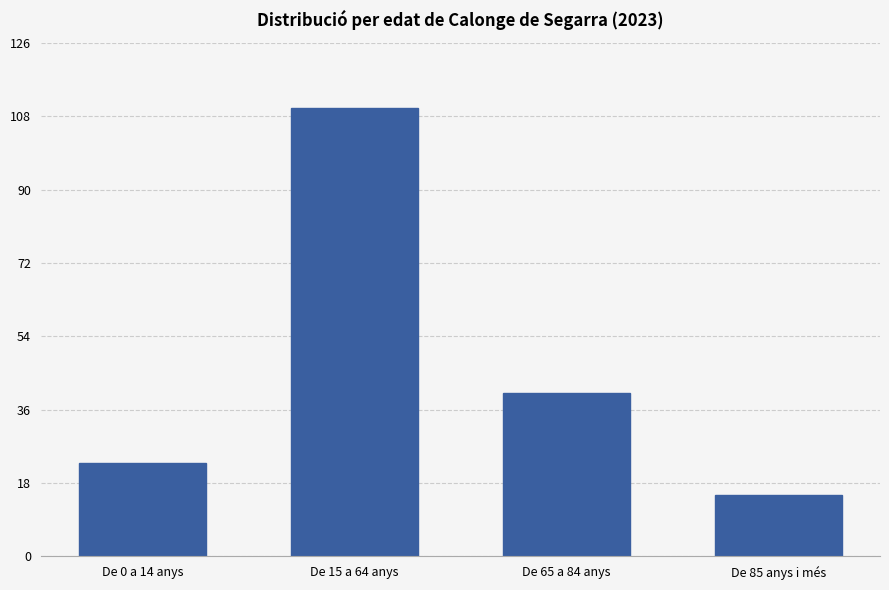

What is the label of the 2nd bar from the right?

De 65 a 84 anys